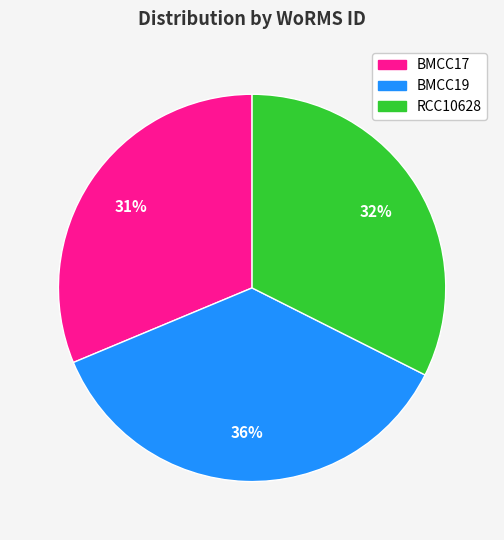

Does any single category account for the majority?

No